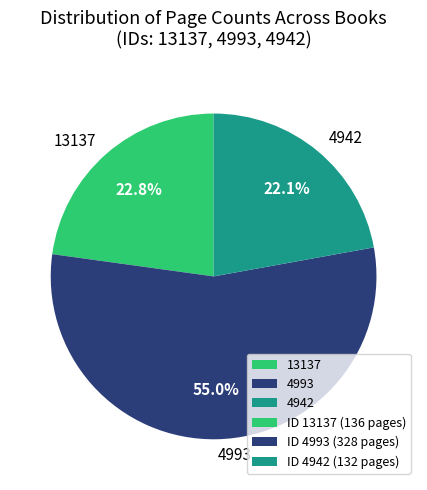

What percentage is NOT represented by 13137?

77.2%